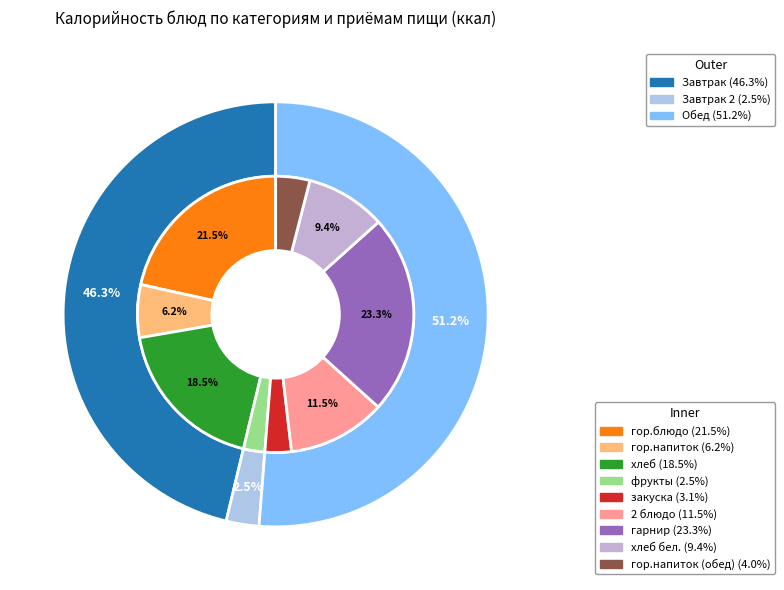

How many segments does this pie chart have?

9